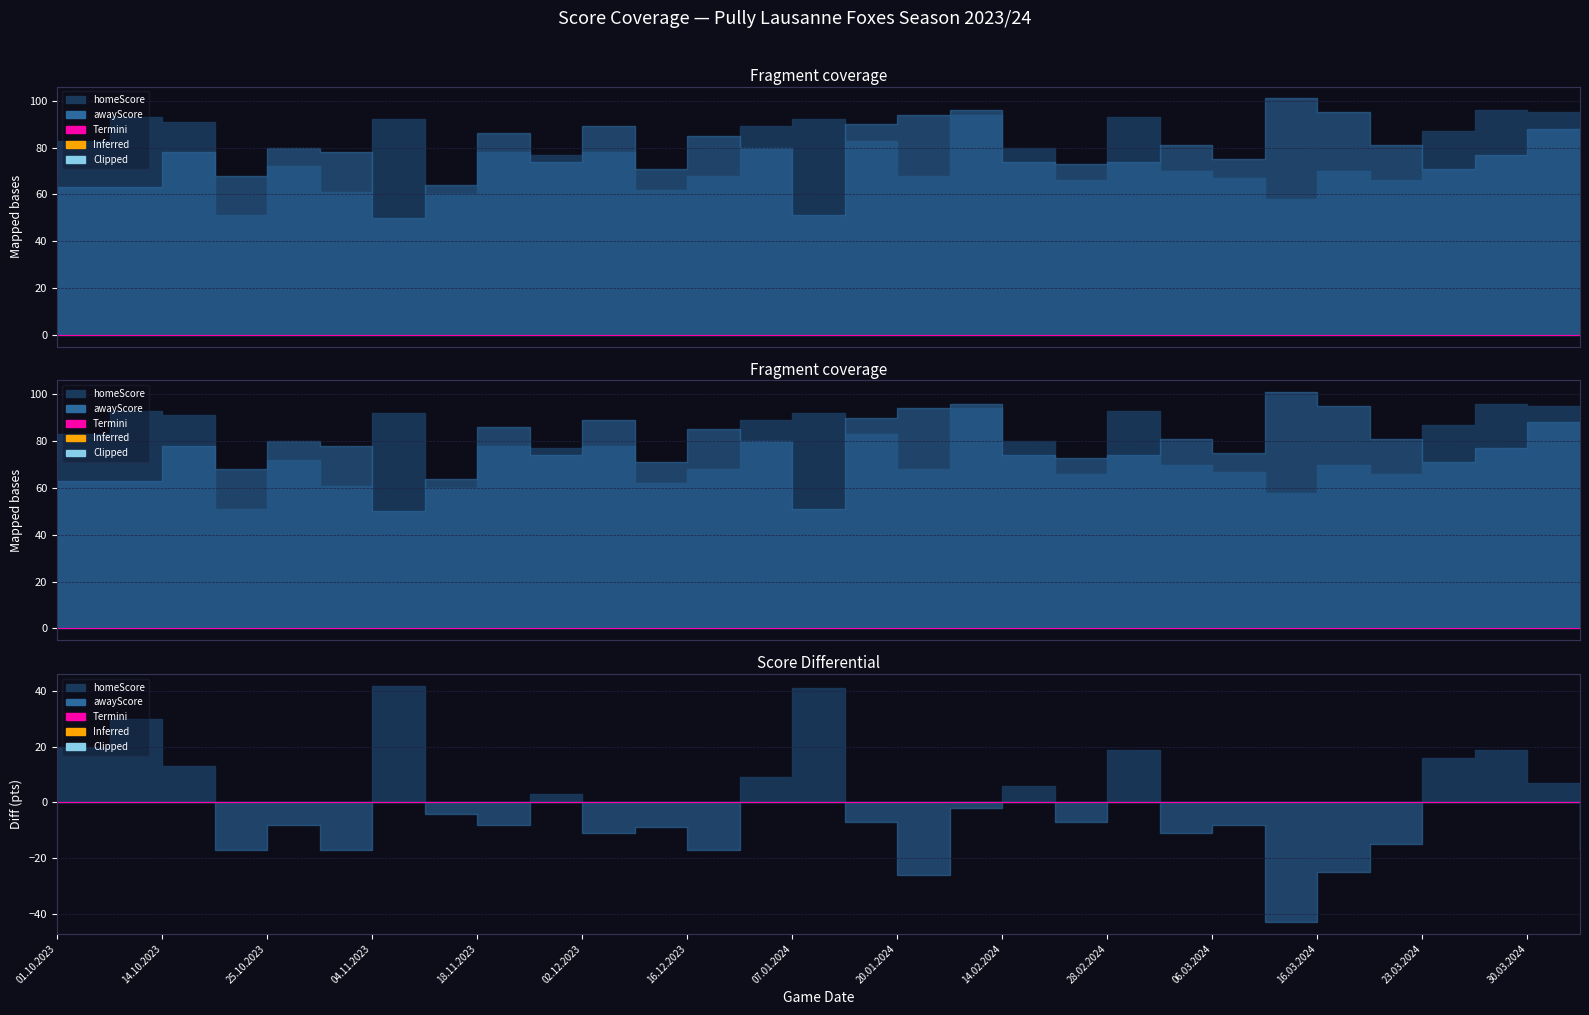

True or false: homeScore and awayScore intersect in this chart.

True